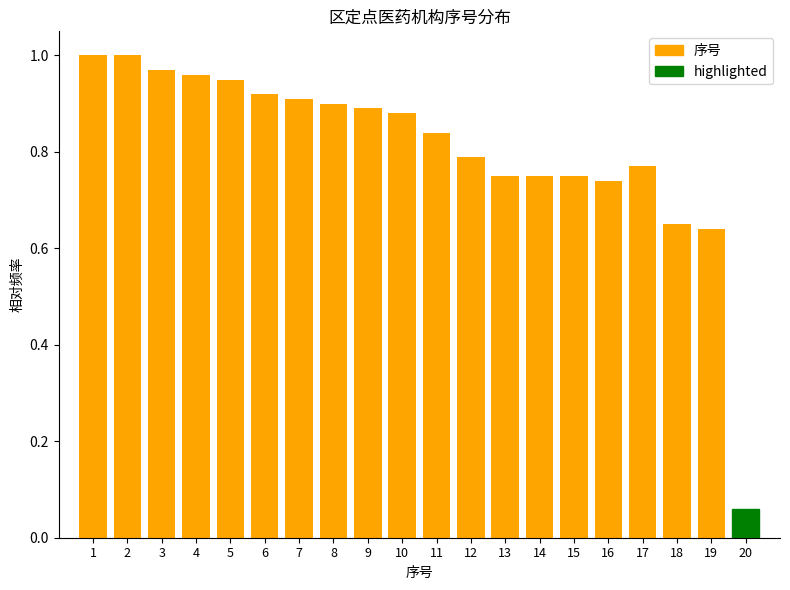

Which has a higher value, 11 or 15?

11